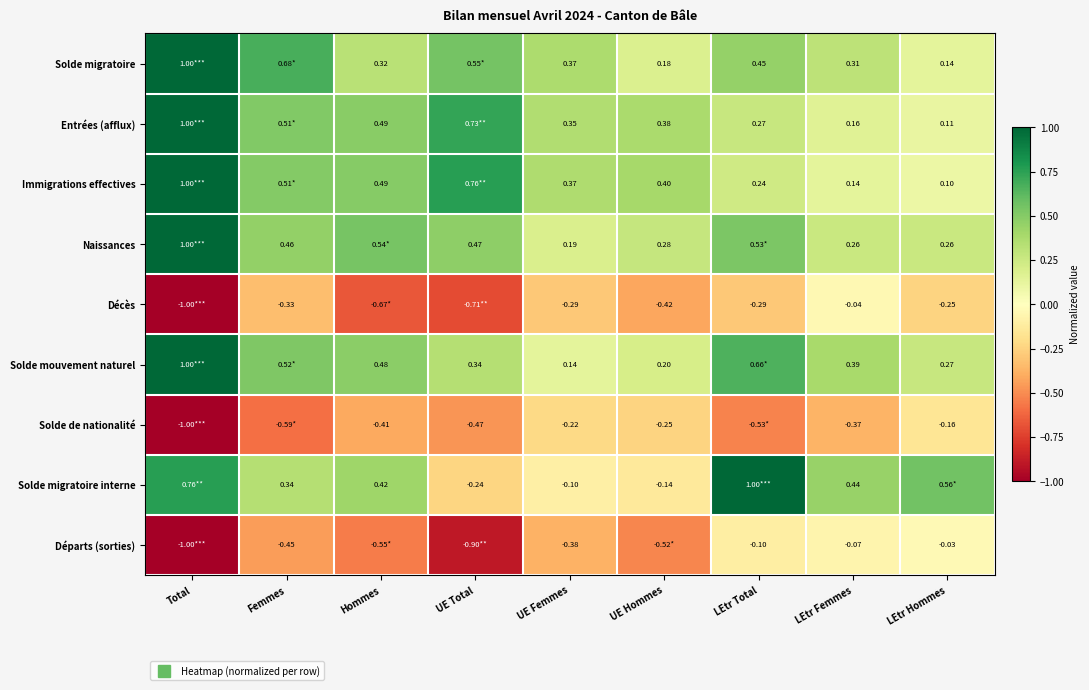

Is the value of Solde migratoire at LEtr Hommes greater than the value of Départs (sorties) at LEtr Total?

Yes